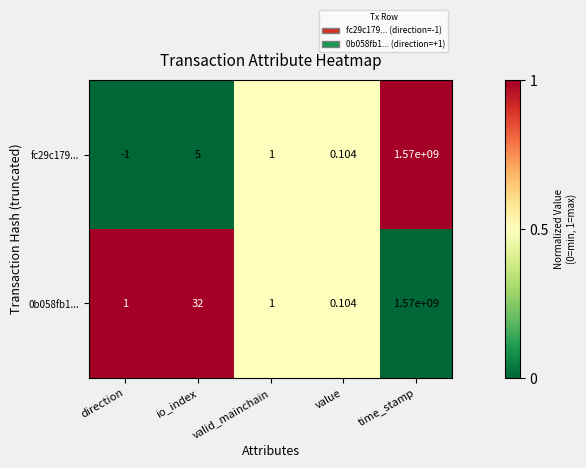

Rank the series by their average value, from highest to lowest.

0b058fb1..., fc29c179...